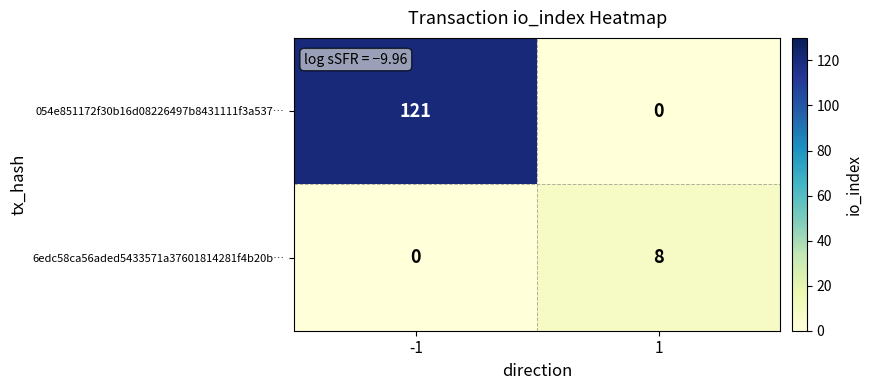

What is the sum of the 054e851172f30b16d08226497b8431111f3a537… values at 1 and -1?

121